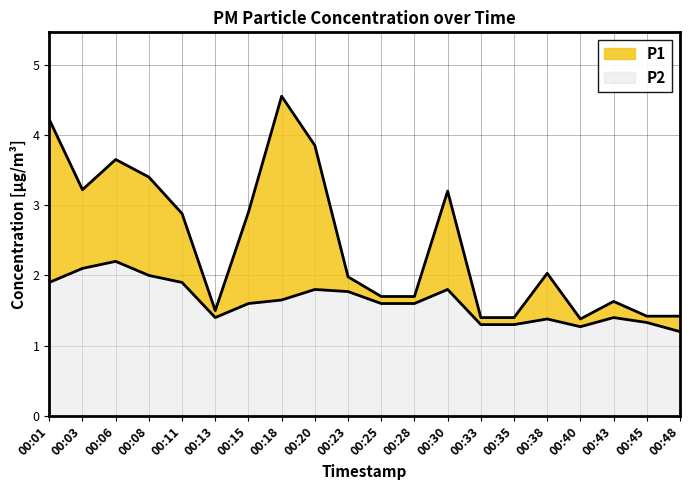

Reading right to left, what are all the values shown in this chart?

P1: 1.4	1.4	1.6	1.4	2.0	1.4	1.4	3.2	1.7	1.7	2.0	3.9	4.5	2.9	1.5	2.9	3.4	3.6	3.2	4.2
P2: 1.2	1.3	1.4	1.3	1.4	1.3	1.3	1.8	1.6	1.6	1.8	1.8	1.6	1.6	1.4	1.9	2.0	2.2	2.1	1.9